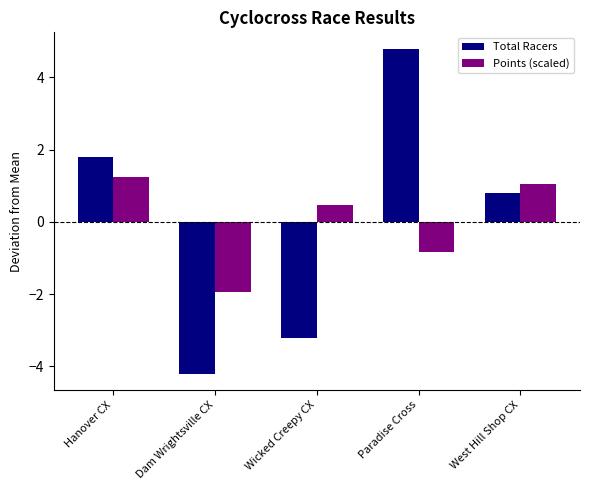

What is the spread (max minus min) of values at Paradise Cross?

5.6